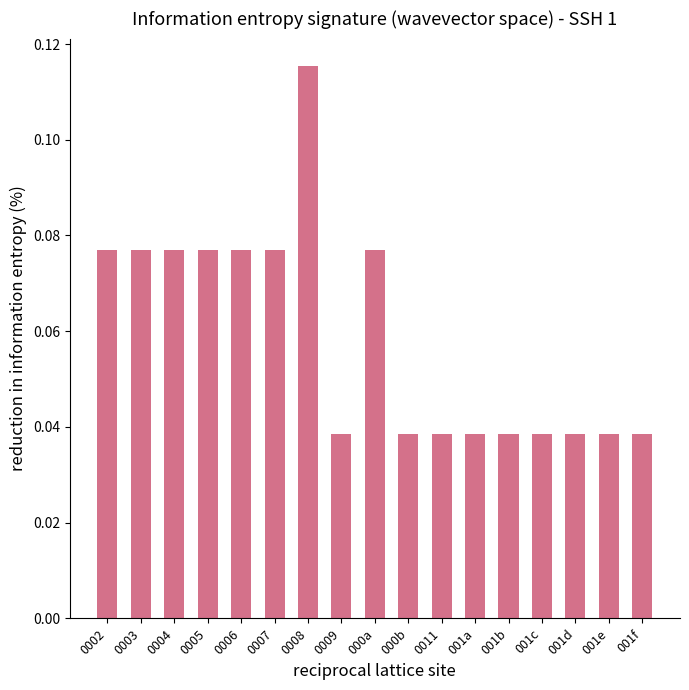

What position from the left is 000b?

10